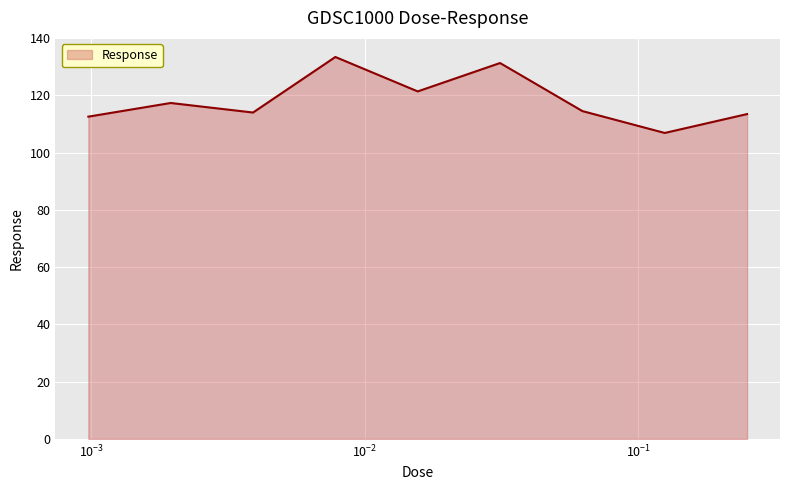

What is the greatest value displayed?

133.4